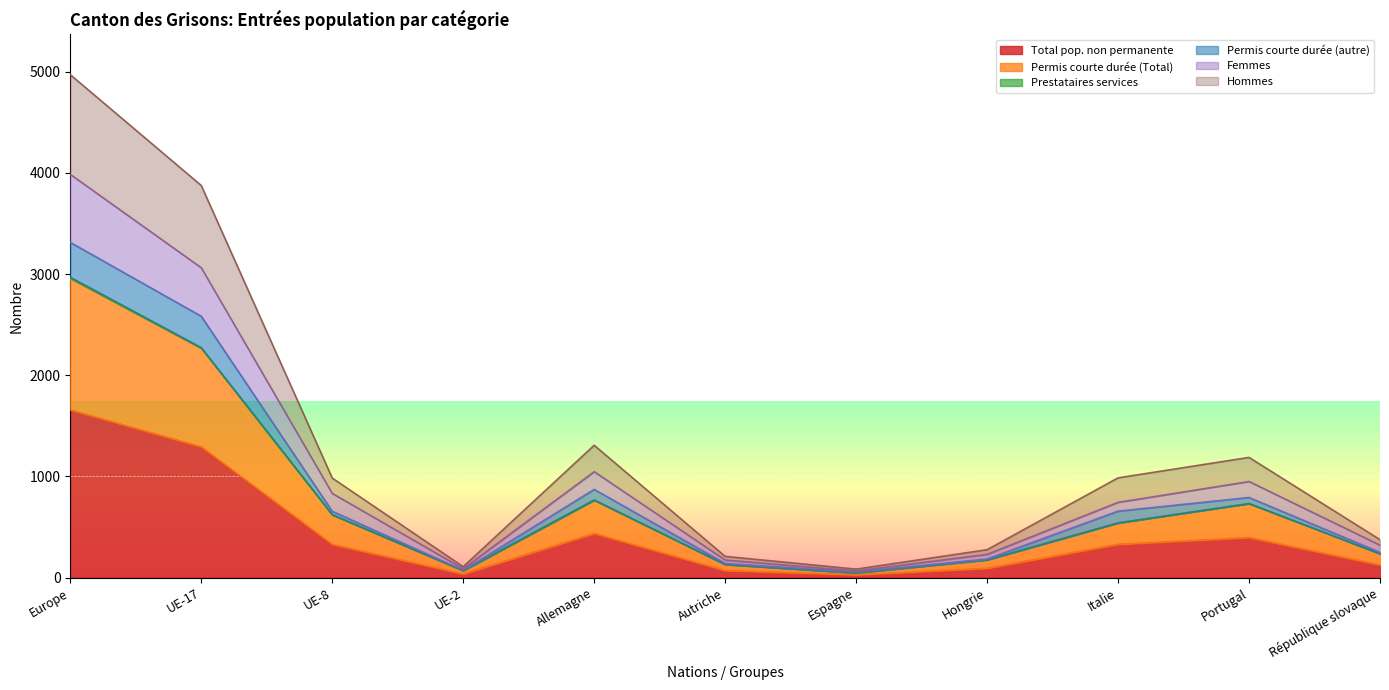

At which category does Hommes reach its first local valley?

UE-2